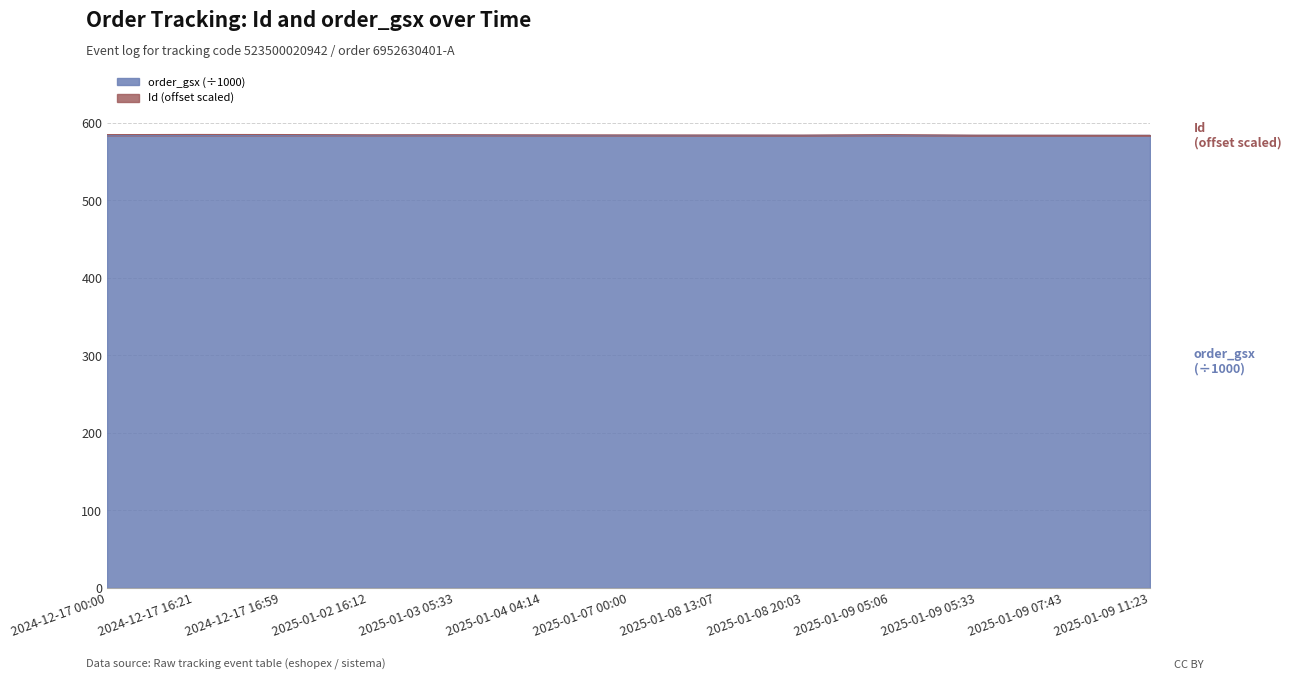

Is it true that the value at 2025-01-08 13:07 is 584.2?

True